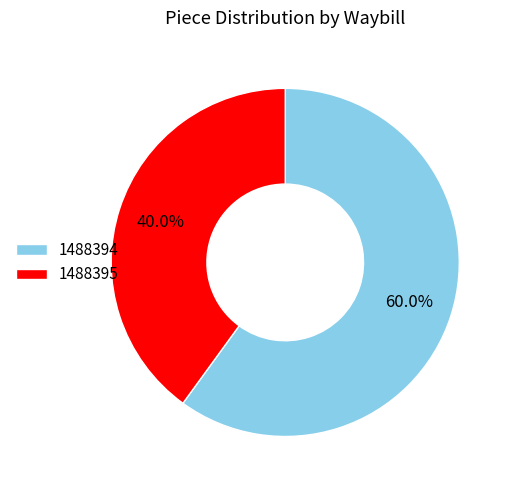

How many slices are in this pie chart?

2